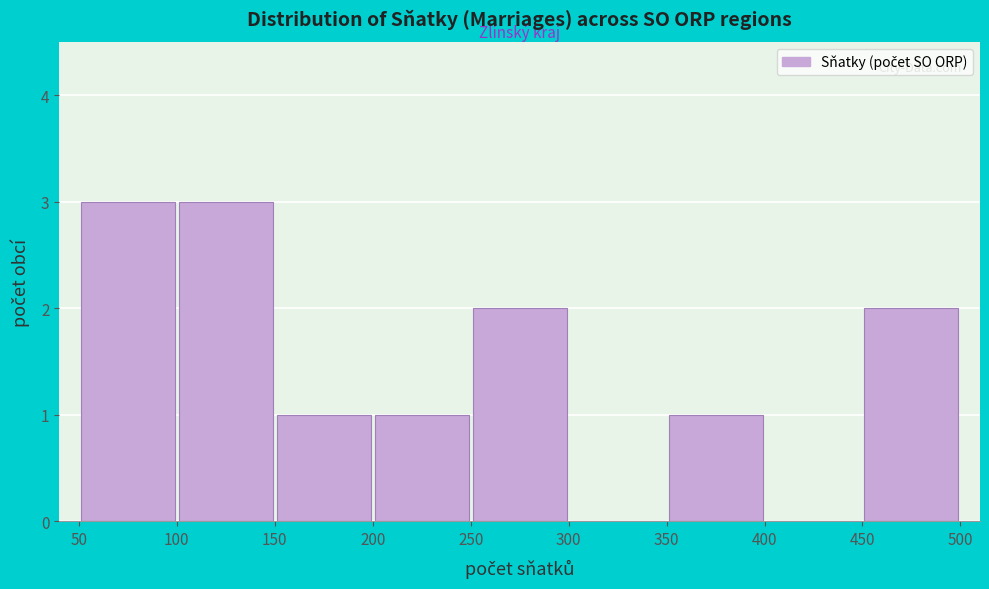

Reading left to right, list every bar in this chart as the range it spans on the x-axis followed by its height. The values are not printed on the chart, so give them approximately, as read against the axis.

50 to 100: 3
100 to 150: 3
150 to 200: 1
200 to 250: 1
250 to 300: 2
300 to 350: 0
350 to 400: 1
400 to 450: 0
450 to 500: 2